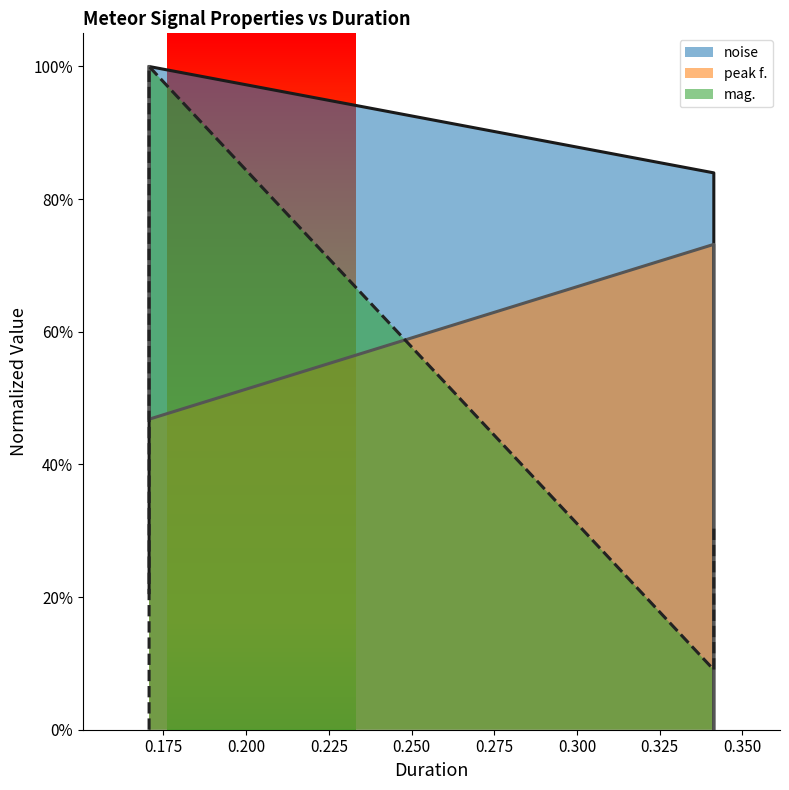

Does the chart display data point markers on the line(s)?

No